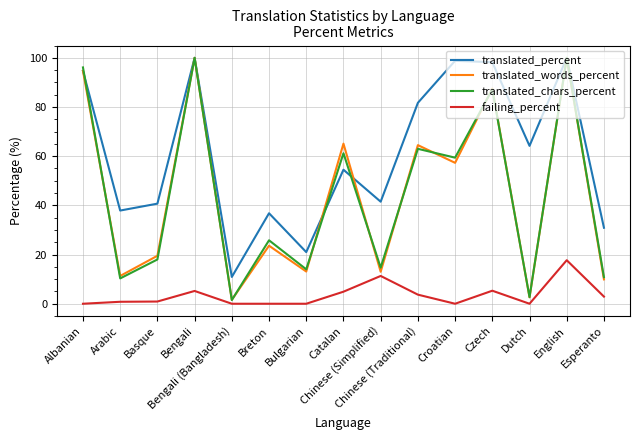

What is the difference between the second highest and minimum values in the failing_percent series?

11.3